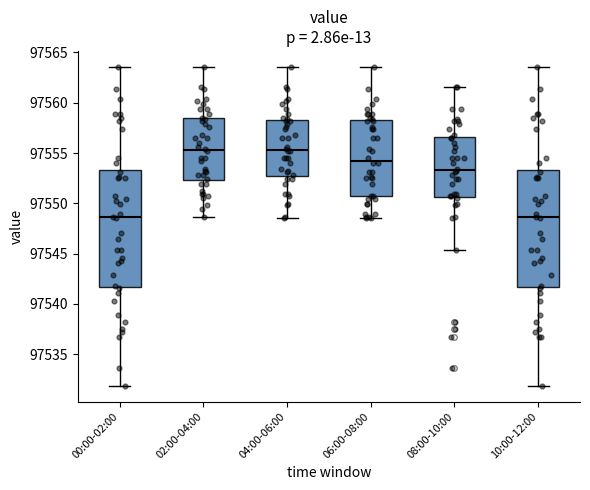

Where is the lower edge of the box for 08:00-10:00 on the y-axis? The values are not printed on the chart, so give them approximately, as read against the axis.

97550.5